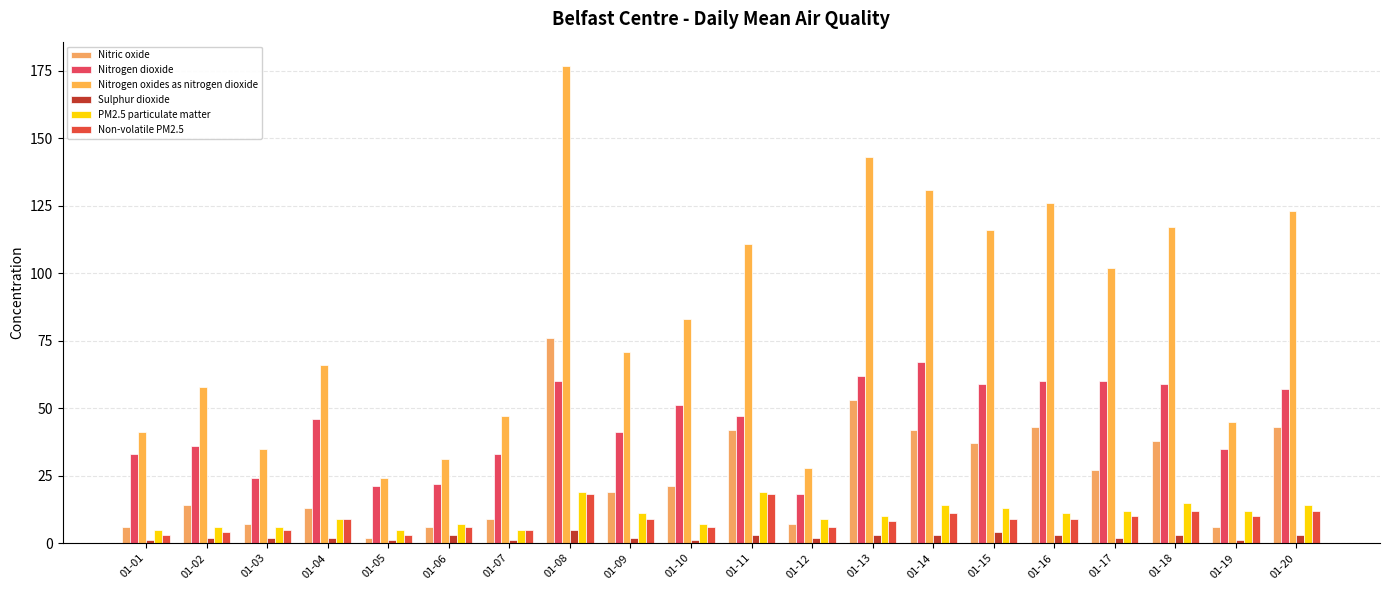

Which series changed the most between 01-03 and 01-11?

Nitrogen oxides as nitrogen dioxide